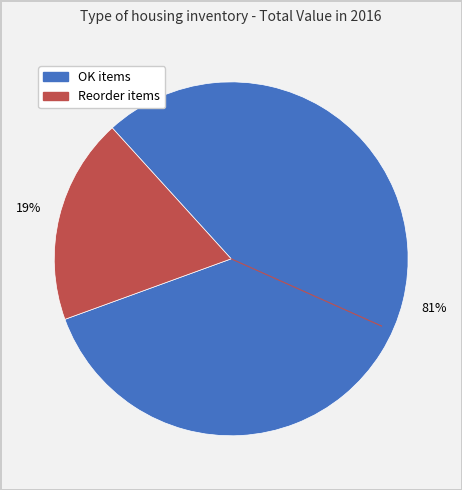

To the nearest percent, what is the average slice percentage?

50%